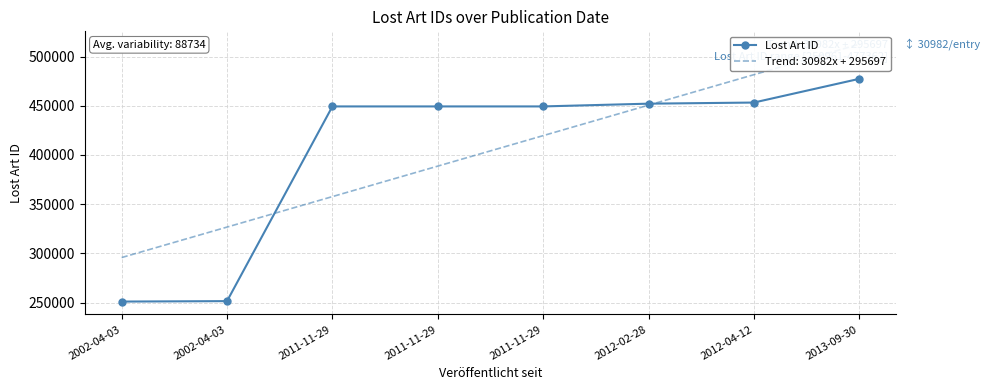

What is the ratio of the value at 2013-09-30 to the value at 2011-11-29?

1.1